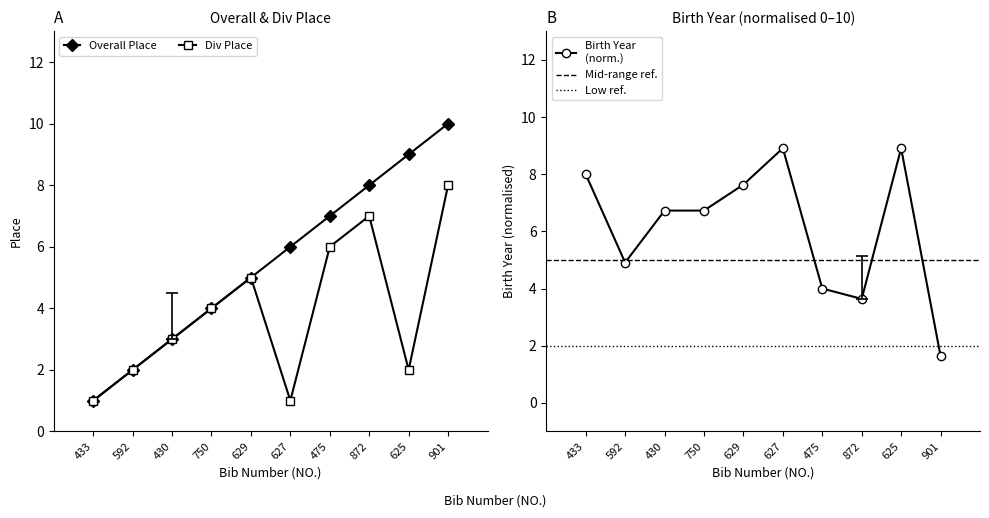

What is the difference between the second highest and minimum values in the Top 10 Overall Place series?

8.0